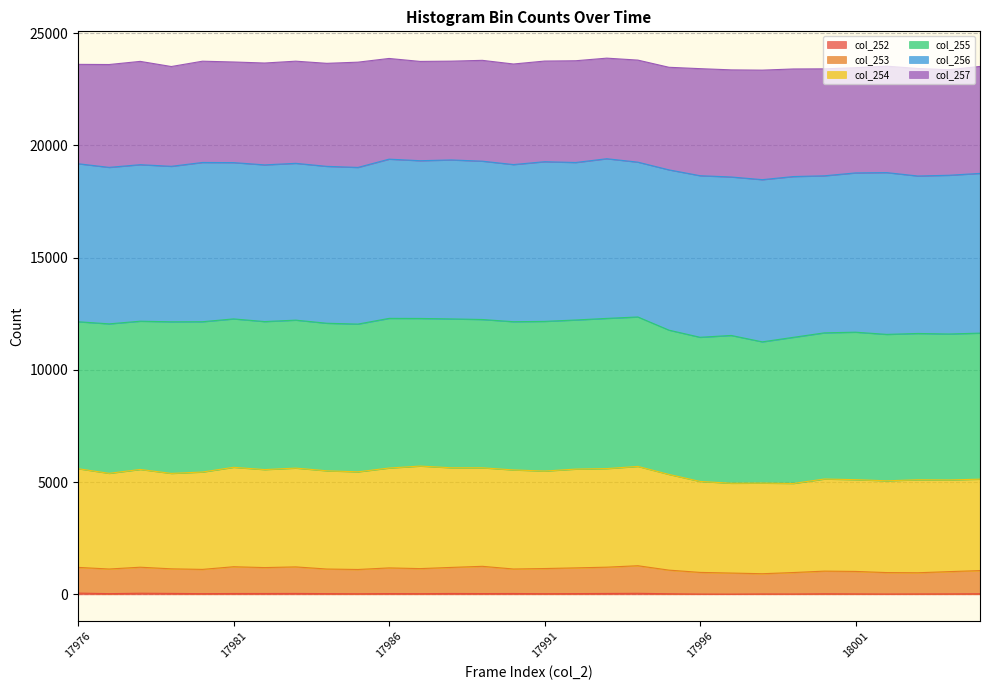

True or false: col_252 has more than 2 interior local peaks.

True